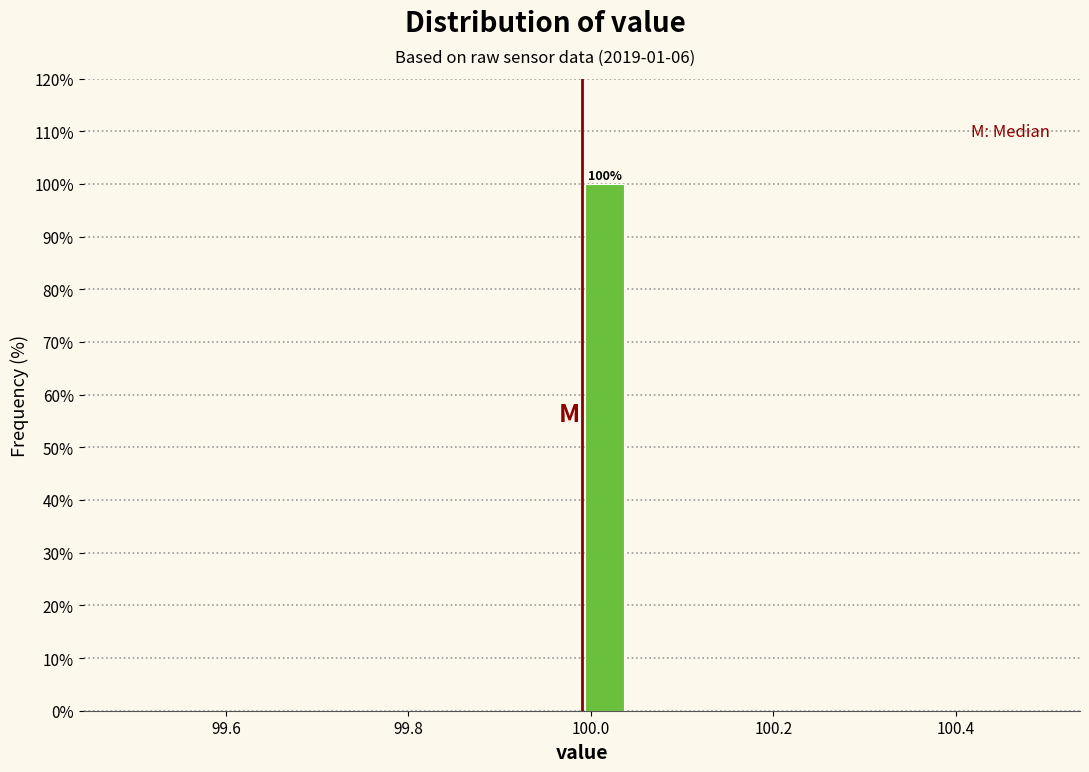

Around what value on the x-axis is the tallest bar? Give the approximate position of its centre, as read against the axis.

100.02